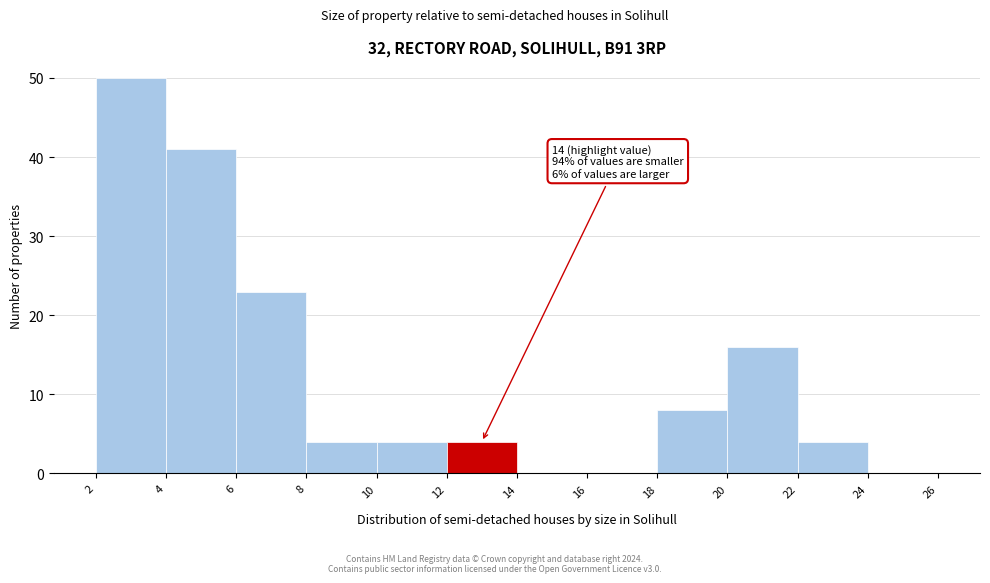

Over which range of the x-axis is the bar tallest?

2 to 4